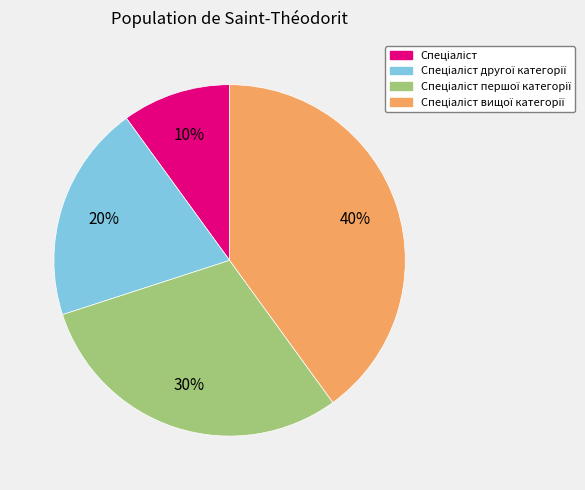

Is there any slice that represents more than half of the pie?

No